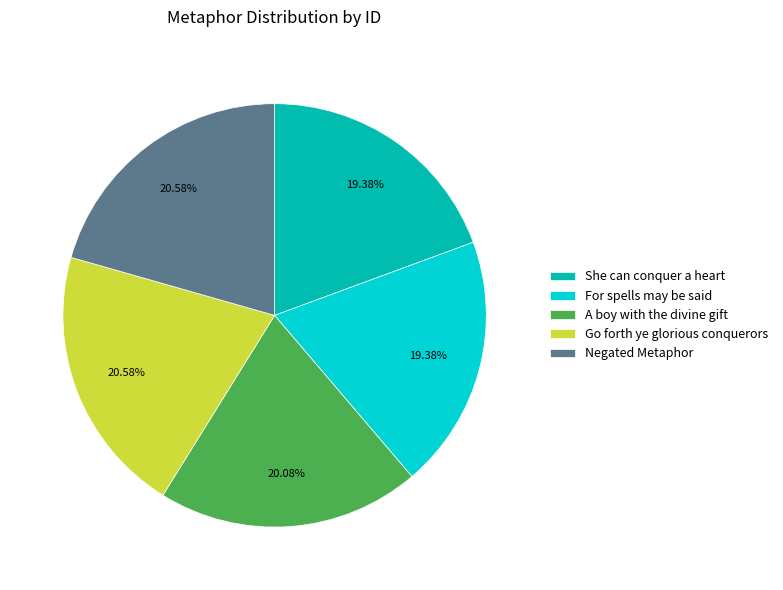

True or false: For spells may be said accounts for 19% of the total.

True